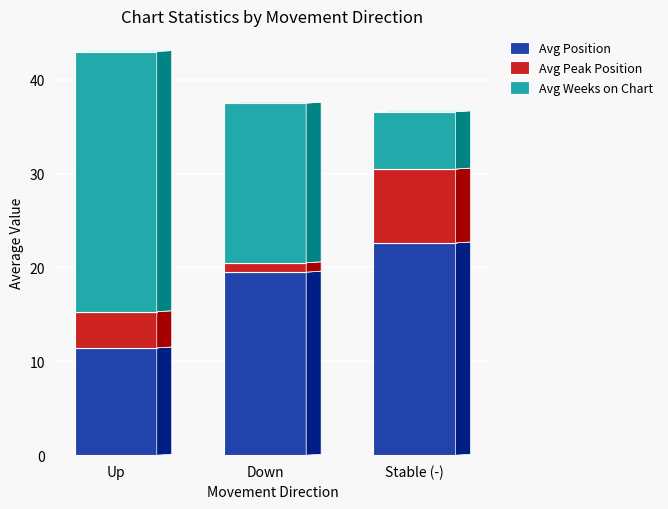

Reading left to right, transcribe the values for Avg Position.

Up=11.4	Down=19.5	Stable (-)=22.6